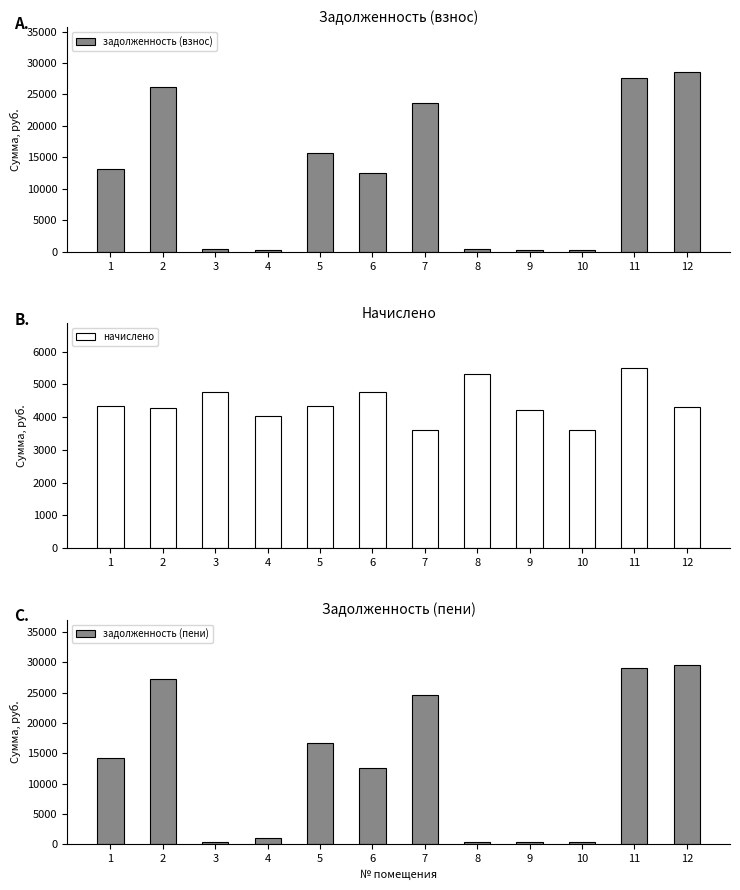

What is the value of the задолженность (взнос) bar at the 3rd from the left?

396.7